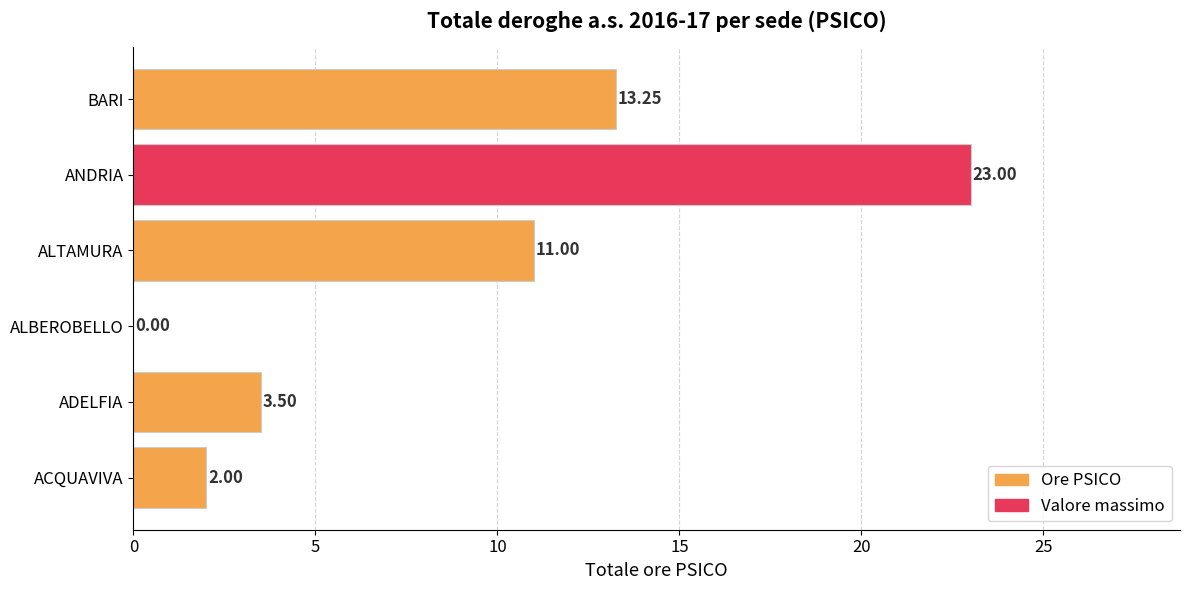

What is the sum of all values?

52.8